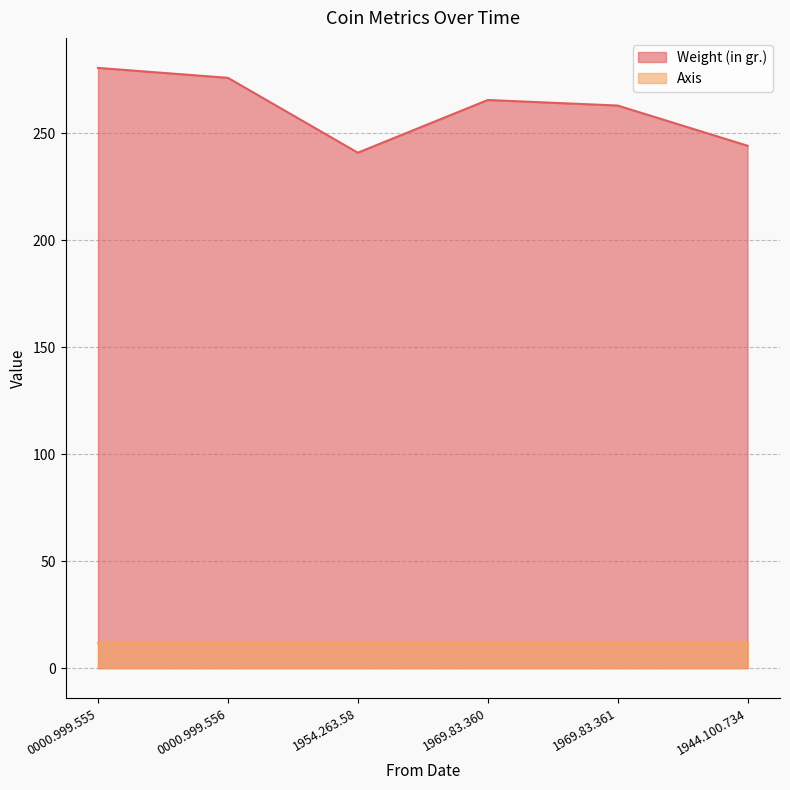

True or false: the data shows 241.0 at 1954.263.58.

True